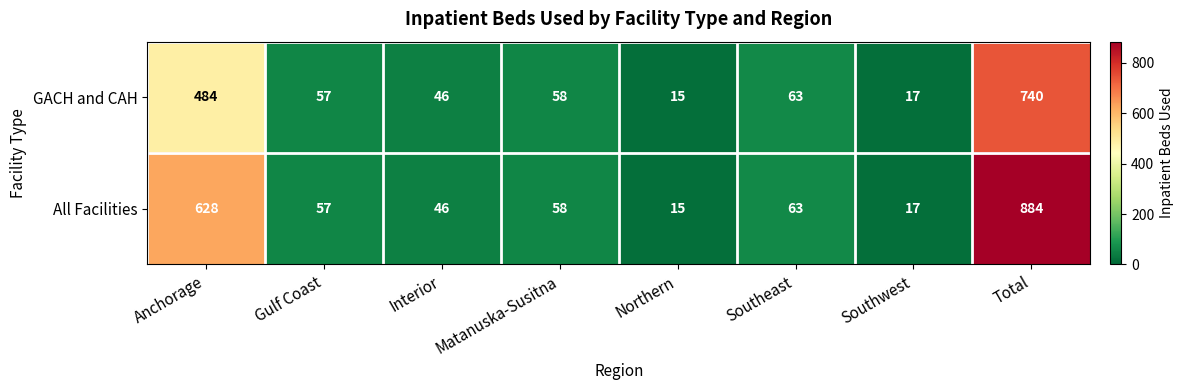

At how many categories does at least one series exceed 439?

2